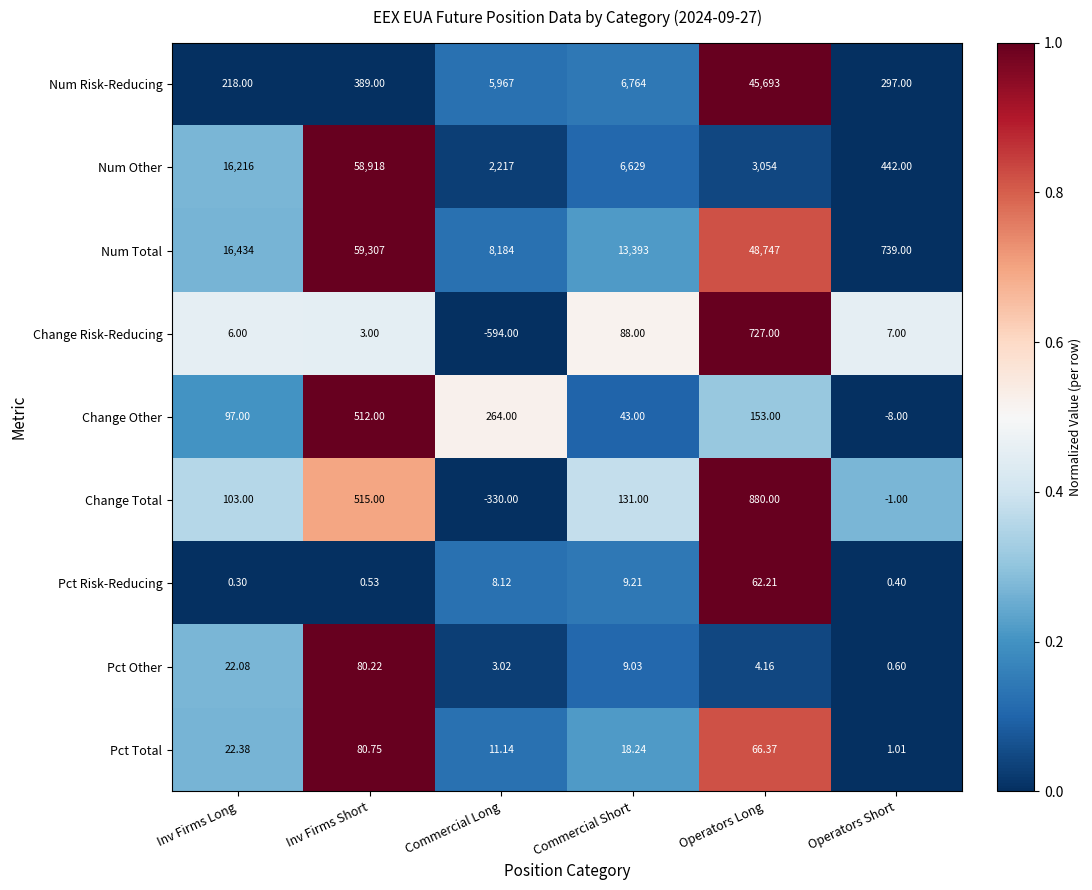

Where is Num Total nearest to the value 30023?

Inv Firms Long